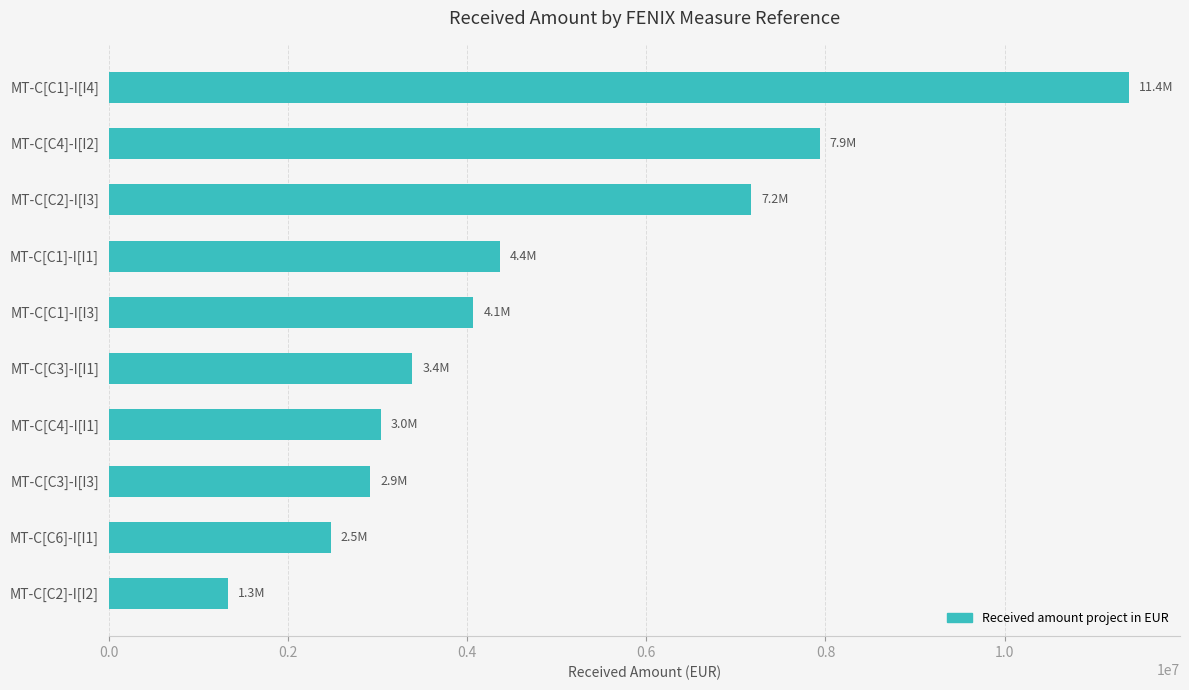

The value at MT-C[C3]-I[I3] is 2916457.6. True or false?

True